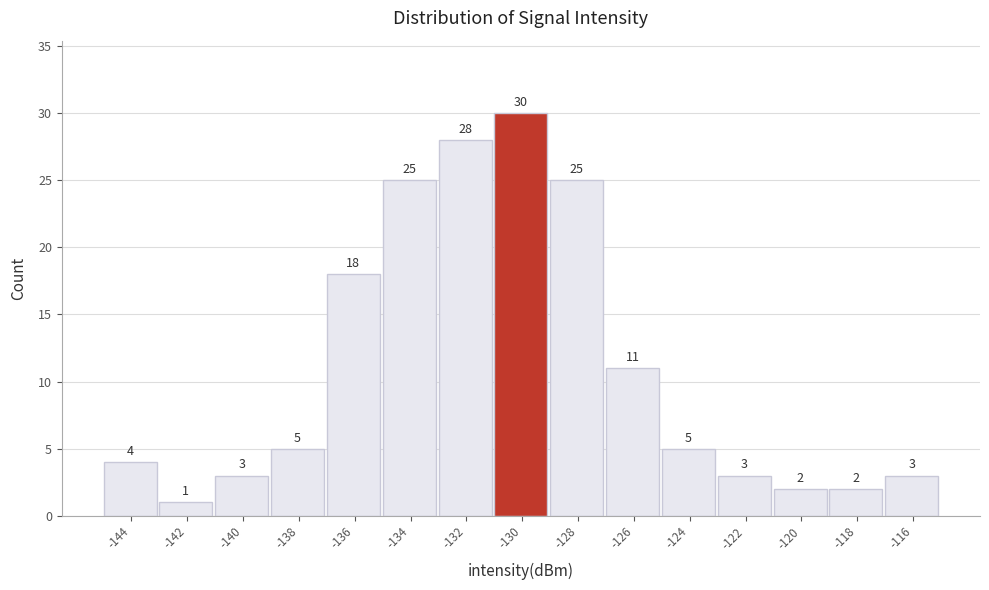

Reading left to right, extract all data points from this chart.

4	1	3	5	18	25	28	30	25	11	5	3	2	2	3